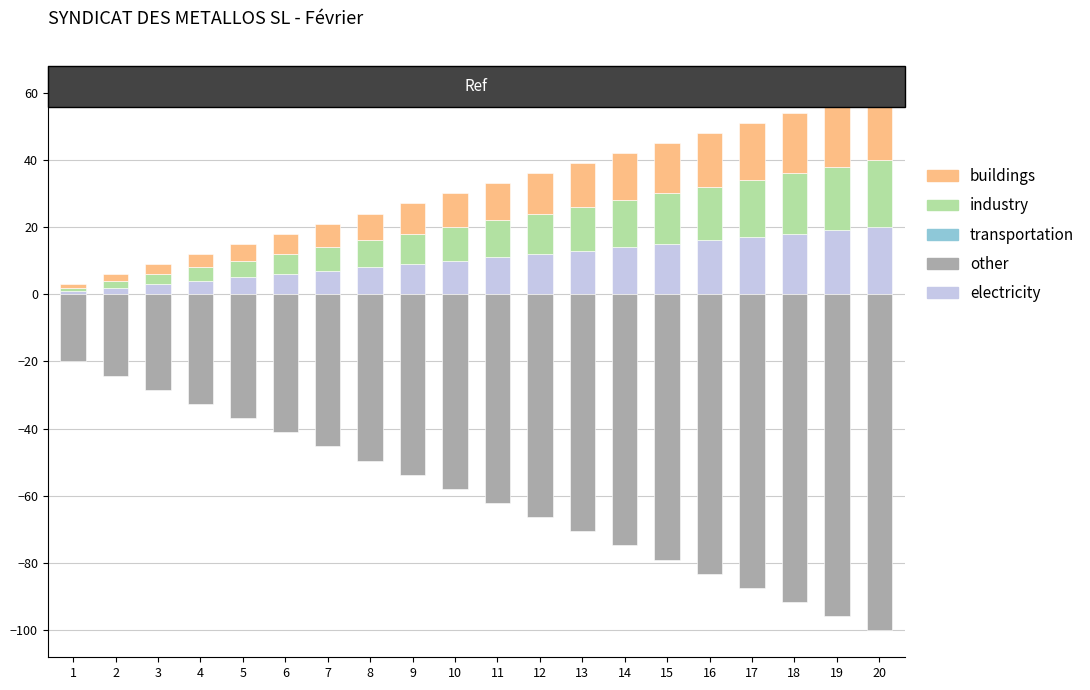

Which series has the widest spread of values?

other